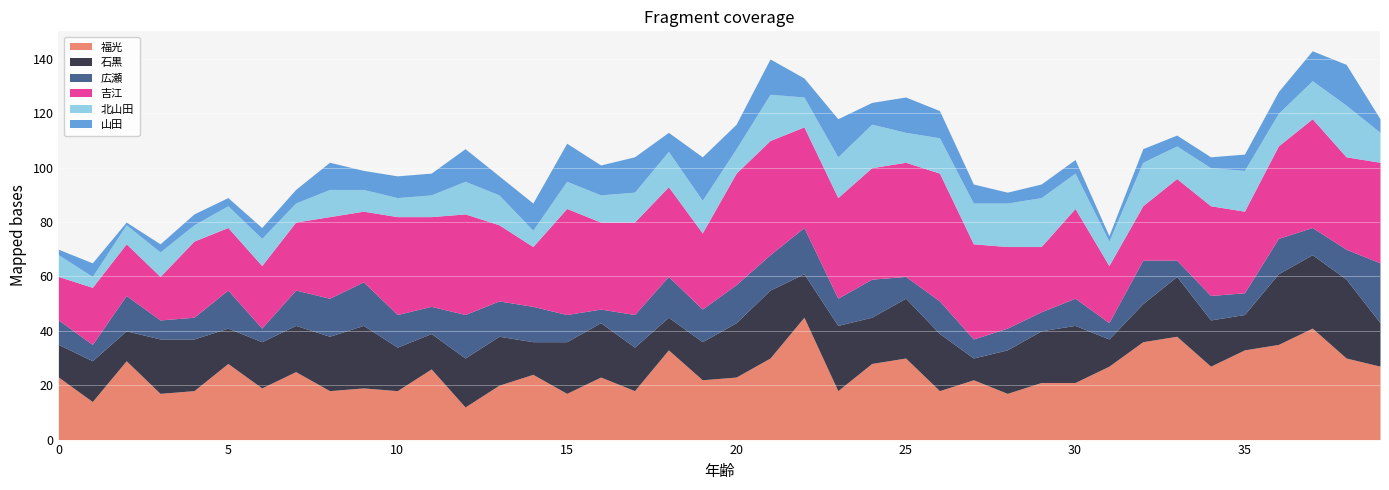

Which series changed the most between 32 and 36?

吉江